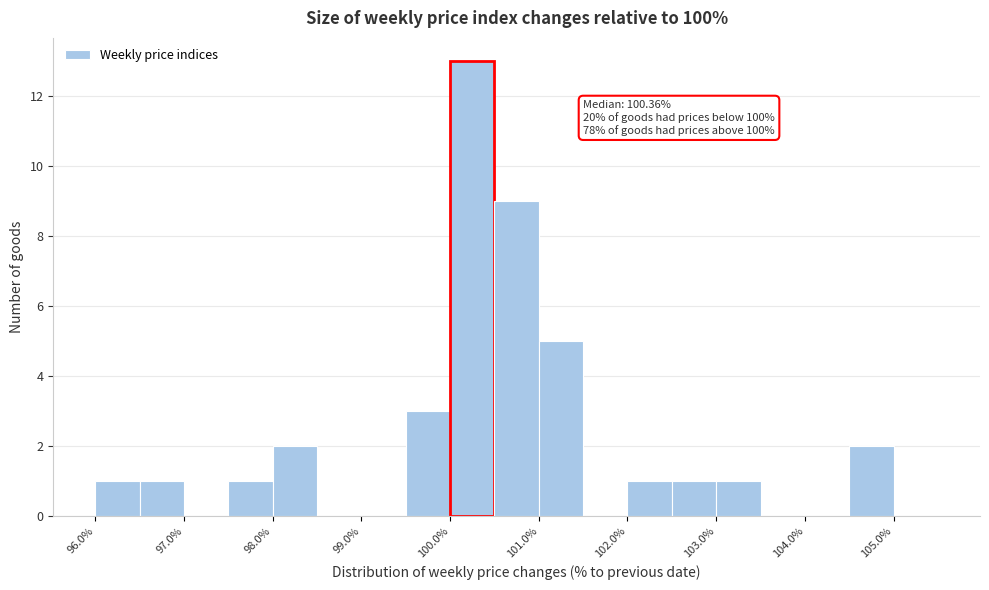

Over which range of the x-axis is the bar tallest?

100.0 to 100.5